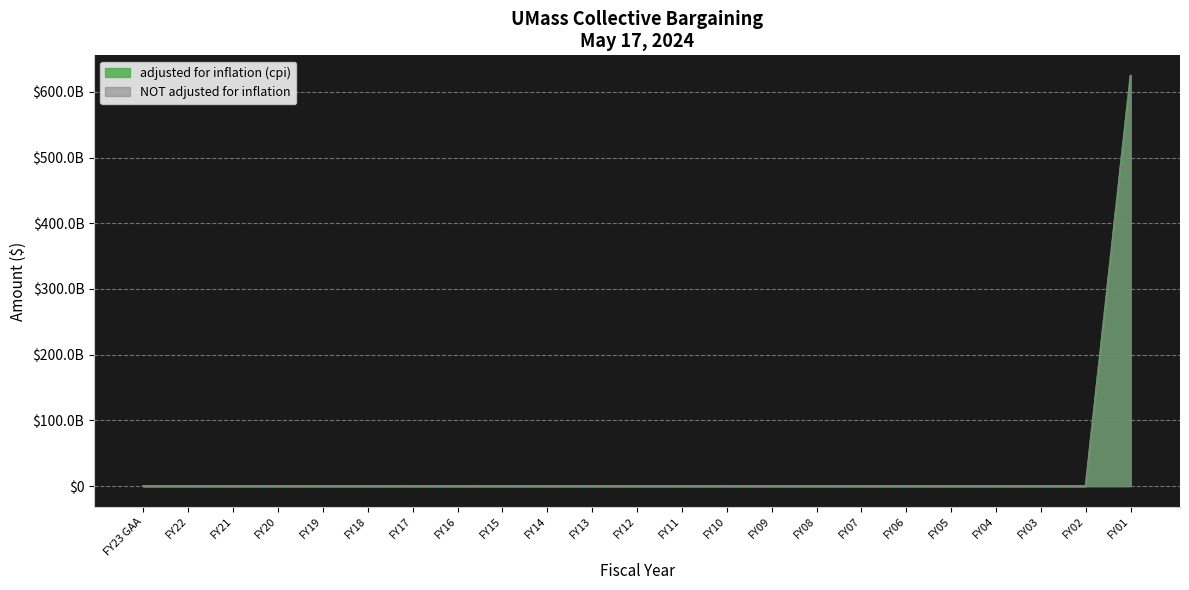

What is the difference between the maximum and minimum values in the adjusted for inflation (cpi) series?

624243372000